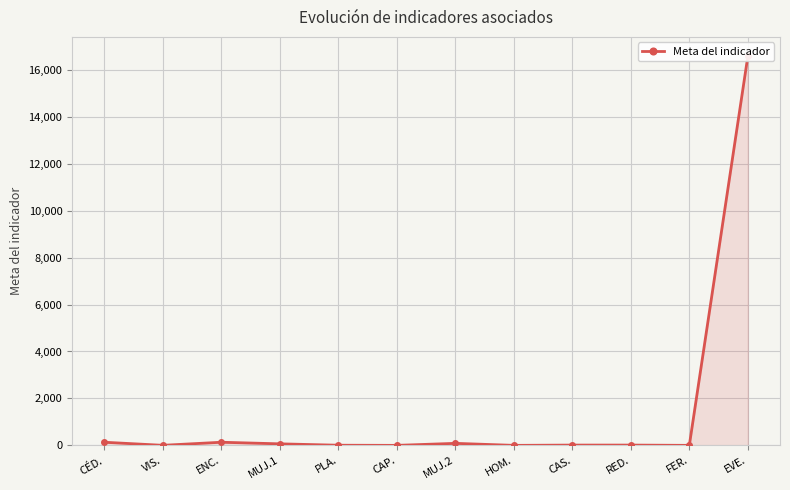

What is the difference between the values at MUJ.2 and CAS.?

74